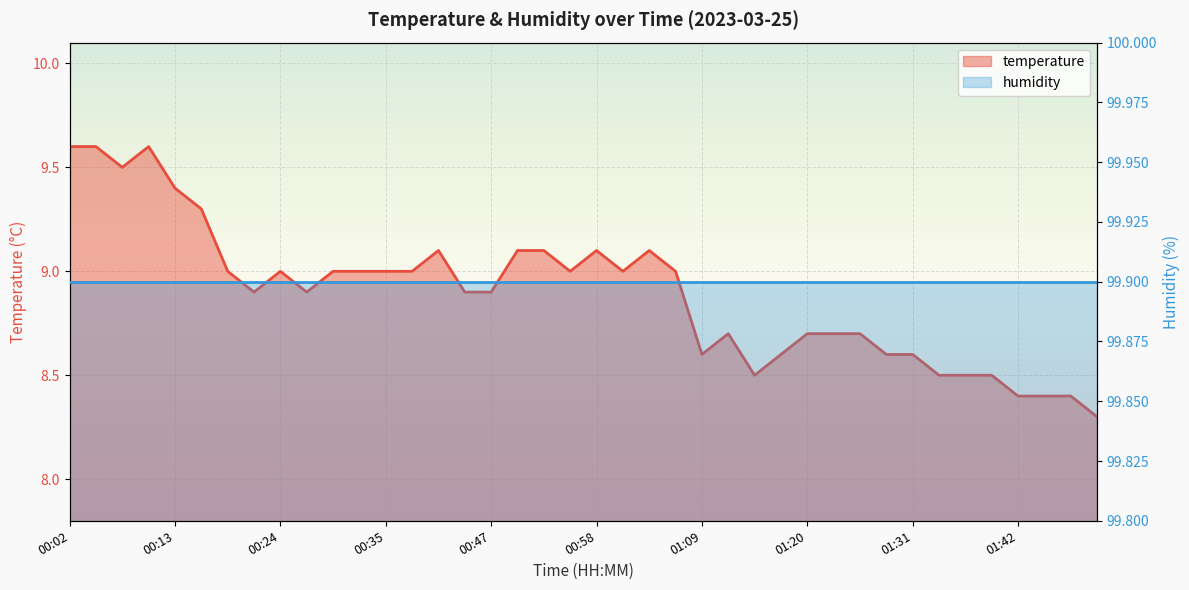

Rank the categories by value from lowest to highest.

01:51, 01:42, 01:45, 01:48, 01:14, 01:34, 01:37, 01:40, 01:09, 01:17, 01:28, 01:31, 01:12, 01:20, 01:23, 01:26, 00:22, 00:27, 00:44, 00:47, 00:19, 00:24, 00:30, 00:33, 00:35, 00:38, 00:55, 01:00, 01:06, 00:41, 00:49, 00:52, 00:58, 01:03, 00:16, 00:13, 00:08, 00:02, 00:05, 00:10